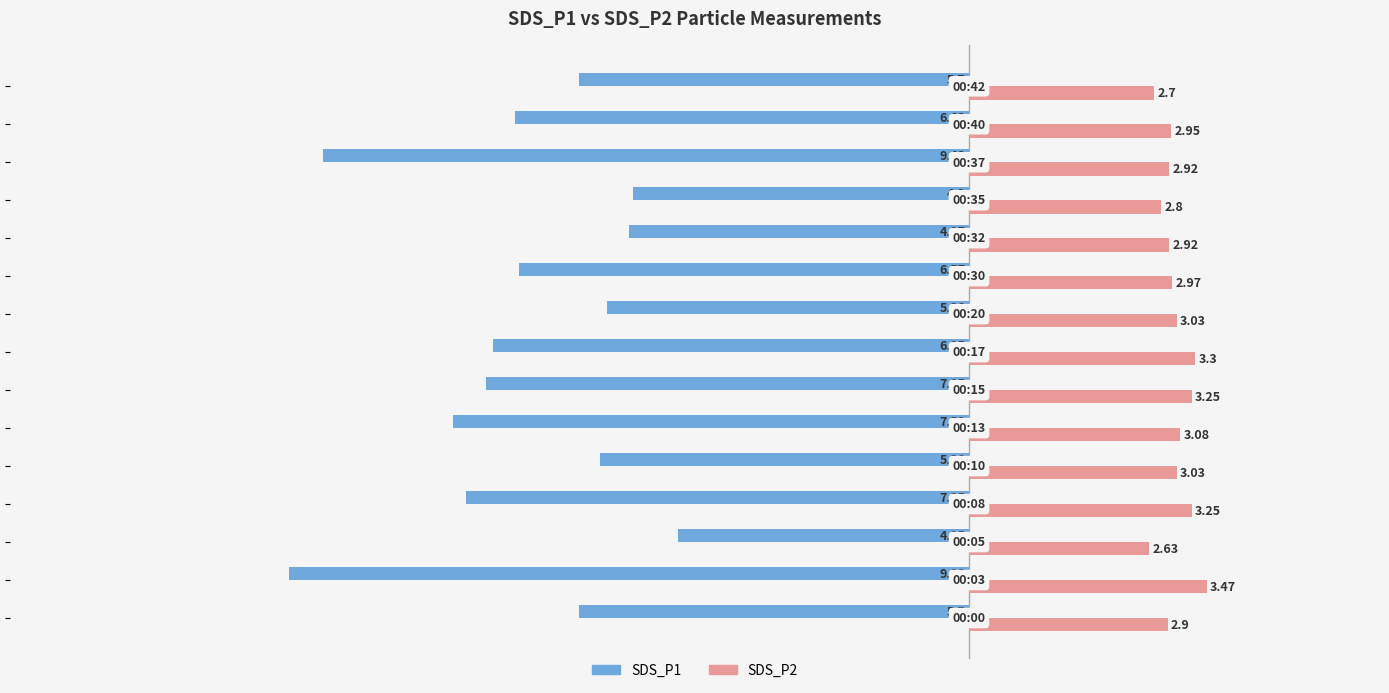

List the series in order of their overall mean, lowest first.

SDS_P1, SDS_P2